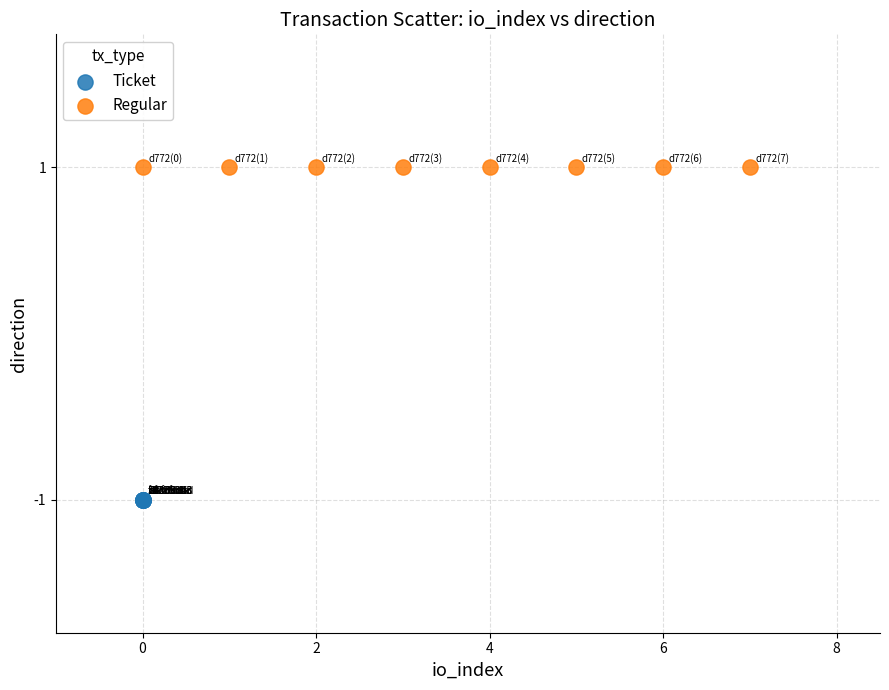

Which series reaches the minimum Y coordinate?

Ticket